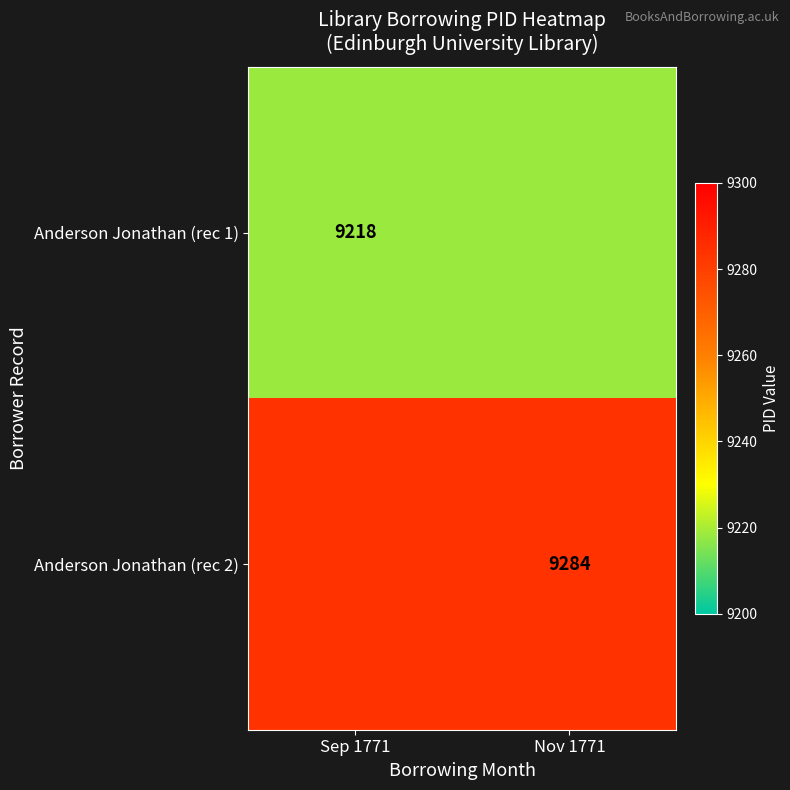

Is the value of Anderson Jonathan (rec 2) at Nov 1771 greater than the value of Anderson Jonathan (rec 1) at Sep 1771?

Yes